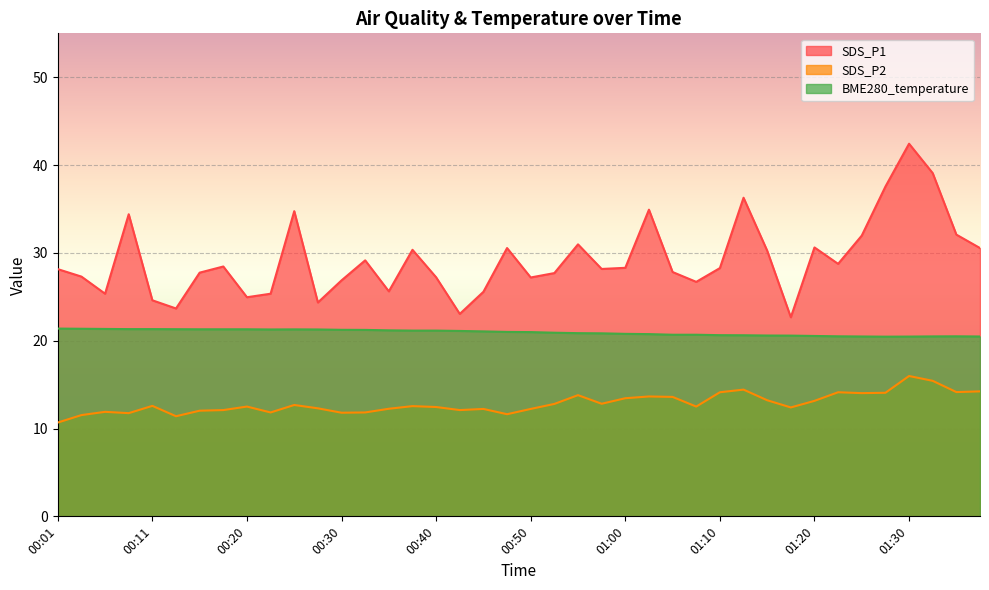

Between 00:13 and 00:23, which series saw the biggest shift?

SDS_P1